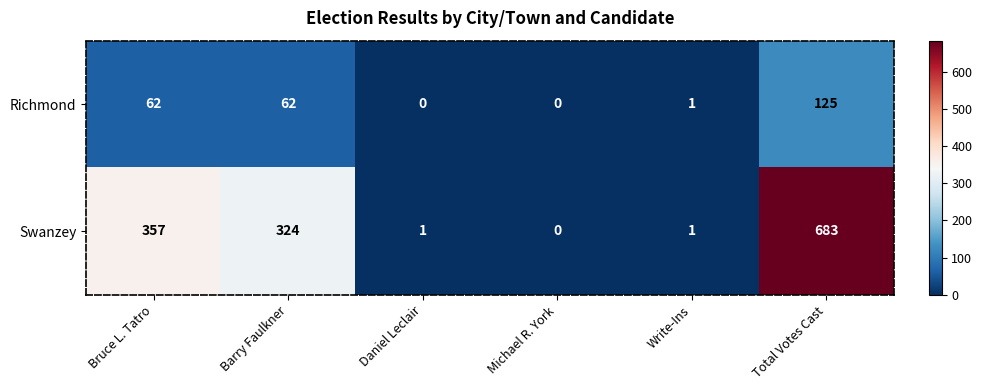

Rank the series by their average value, from lowest to highest.

Richmond, Swanzey